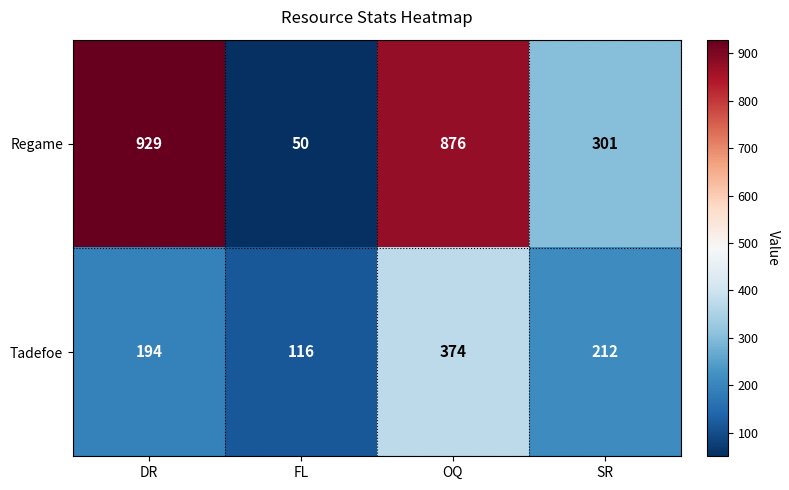

Reading left to right, transcribe all the data shown in this chart.

Regame: DR=929	FL=50	OQ=876	SR=301
Tadefoe: DR=194	FL=116	OQ=374	SR=212